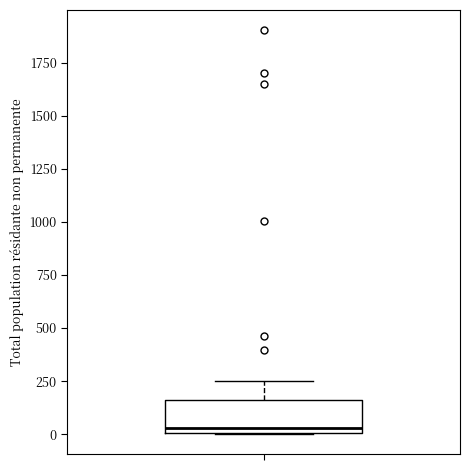

Transcribe this box plot: give where the median line is, the range the box spans, and where the two whiskers end, as read against the y-axis. The values are not printed on the chart, so give them approximately, as read against the axis.

median 50, box 0 to 150, whiskers 0 to 250